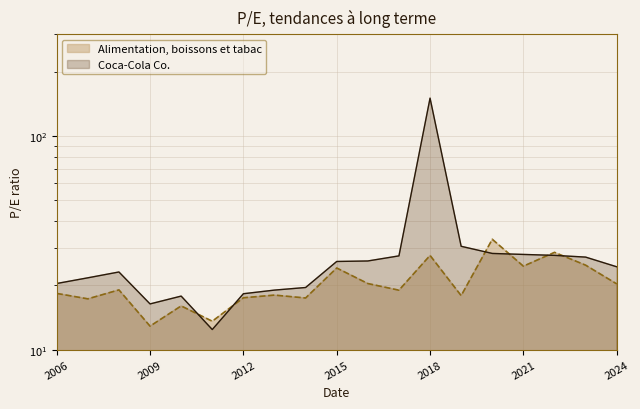

What is the minimum value for Coca-Cola Co.?

12.4